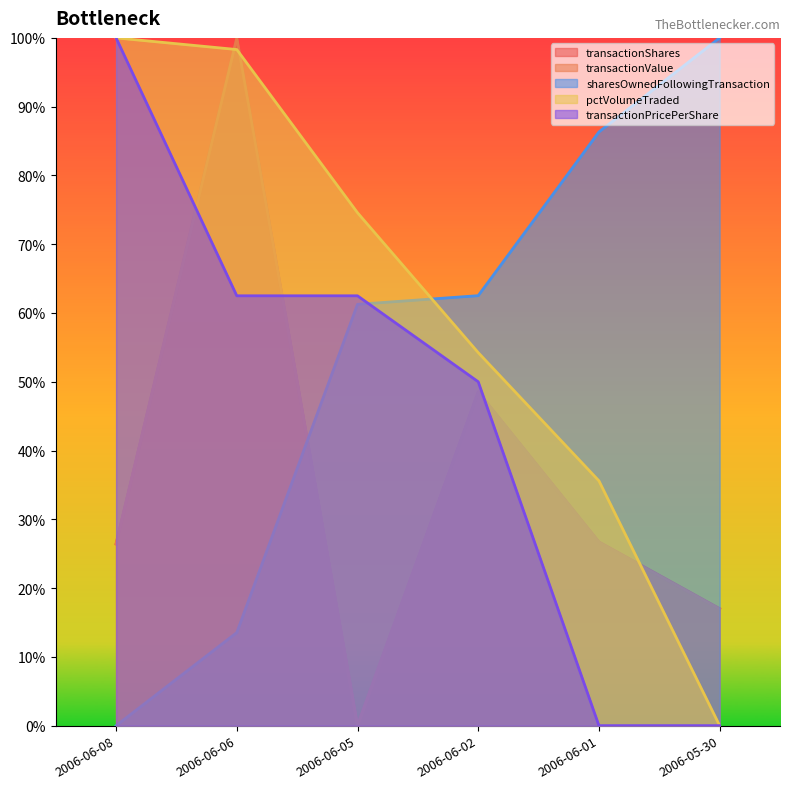

True or false: transactionPricePerShare and transactionShares intersect in this chart.

True